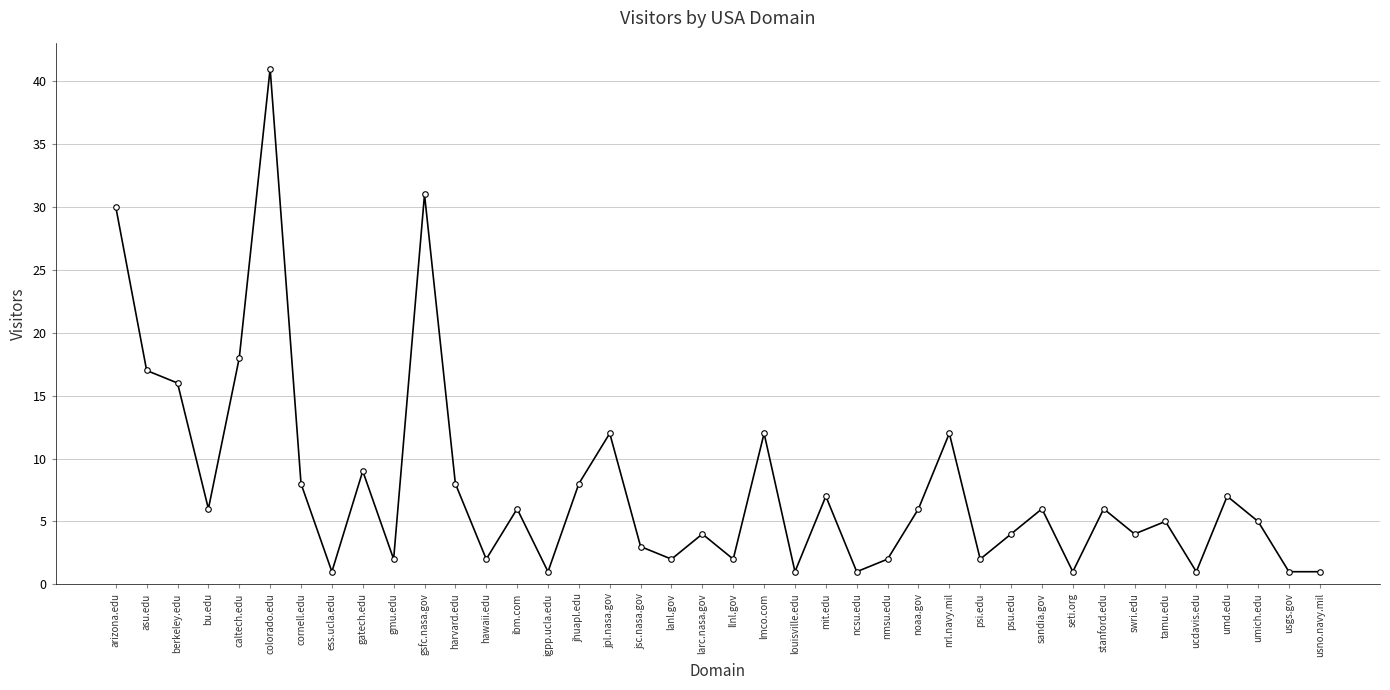

What is the label of the 32nd point from the left?

seti.org